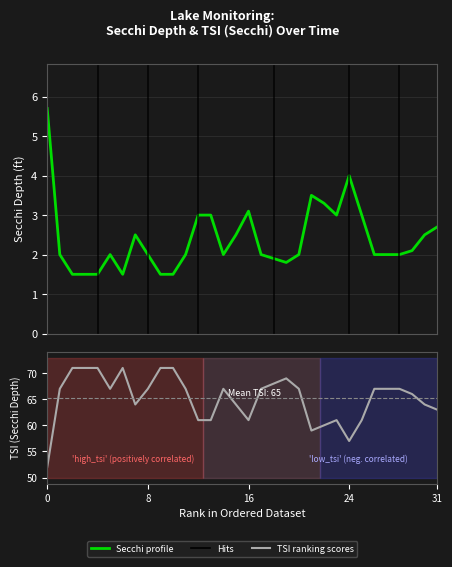

What is the difference between the highest and lowest values at 27?

65.0